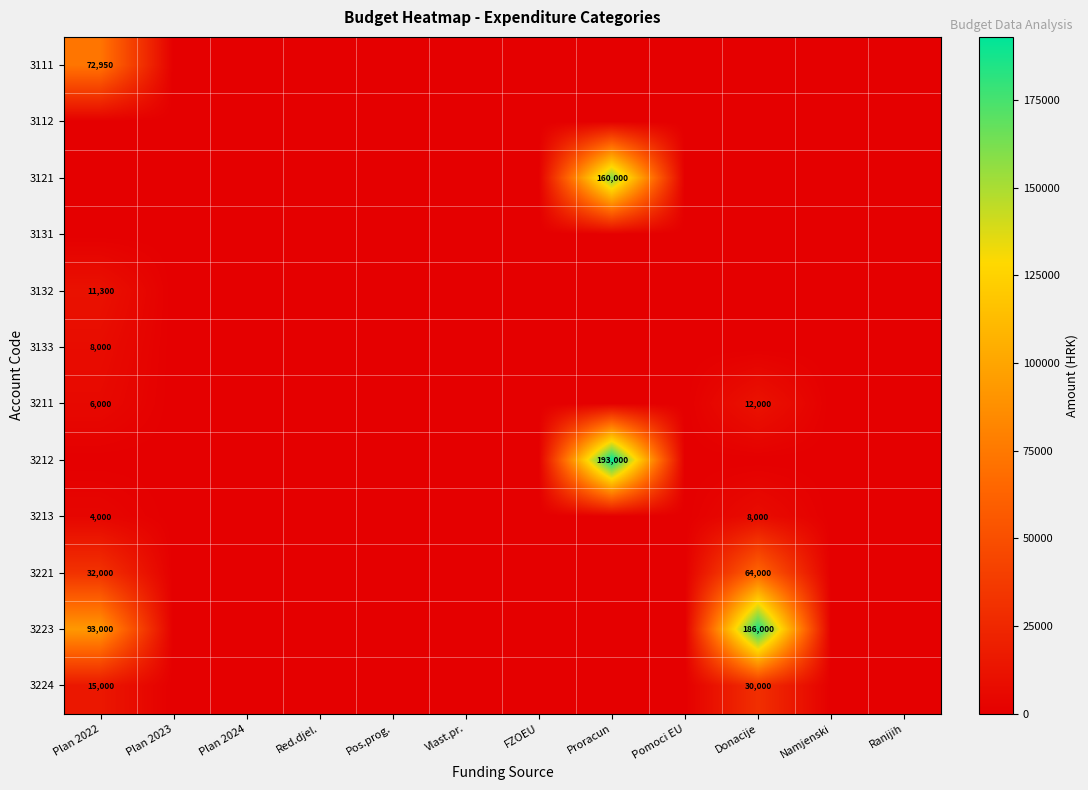

The 3213 series shows 8000 at Donacije. True or false?

True